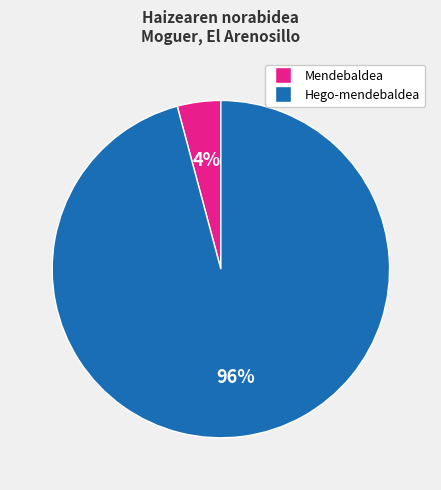

Combined, do Mendebaldea and Hego-mendebaldea account for over 50%?

Yes